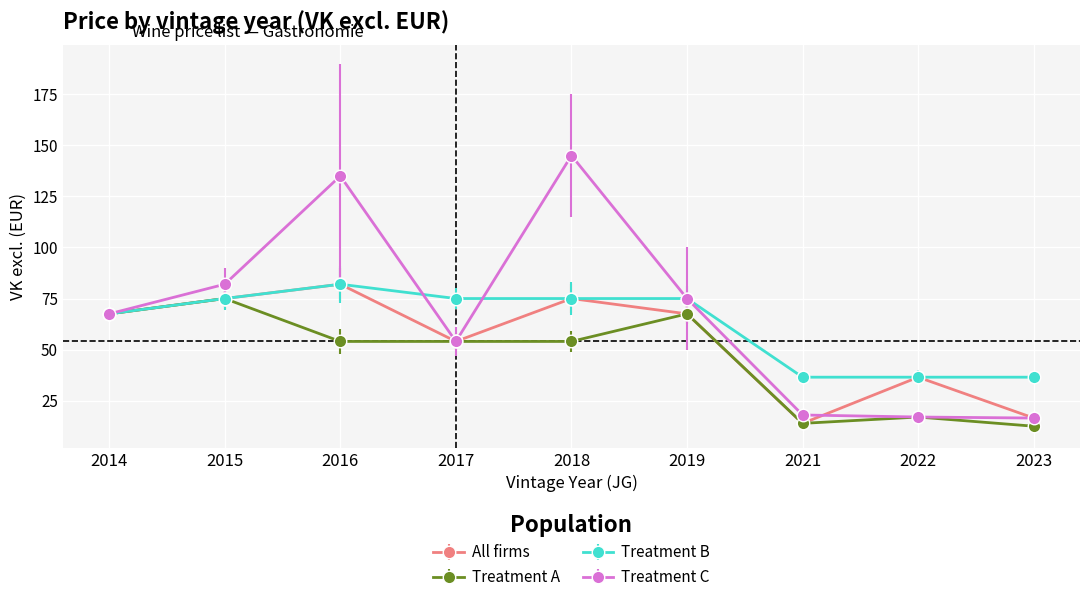

Which series has the largest range (max minus min)?

Treatment C